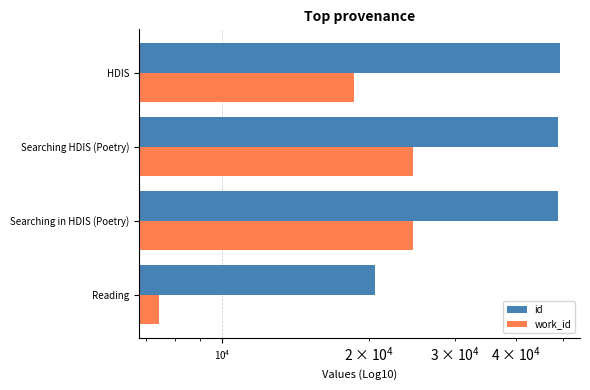

Which series has the largest range (max minus min)?

id